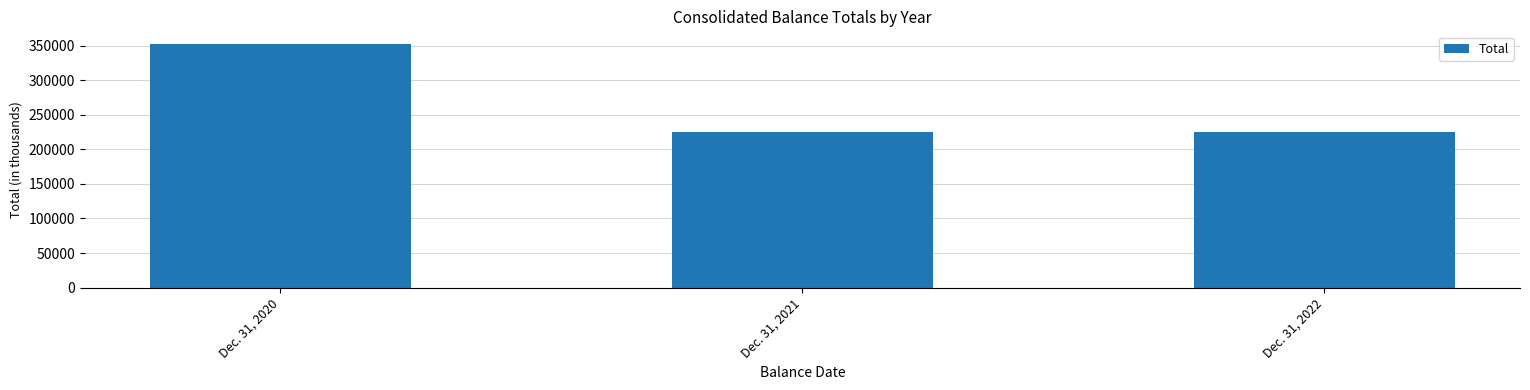

What is the value of the 2nd bar from the left?

225266